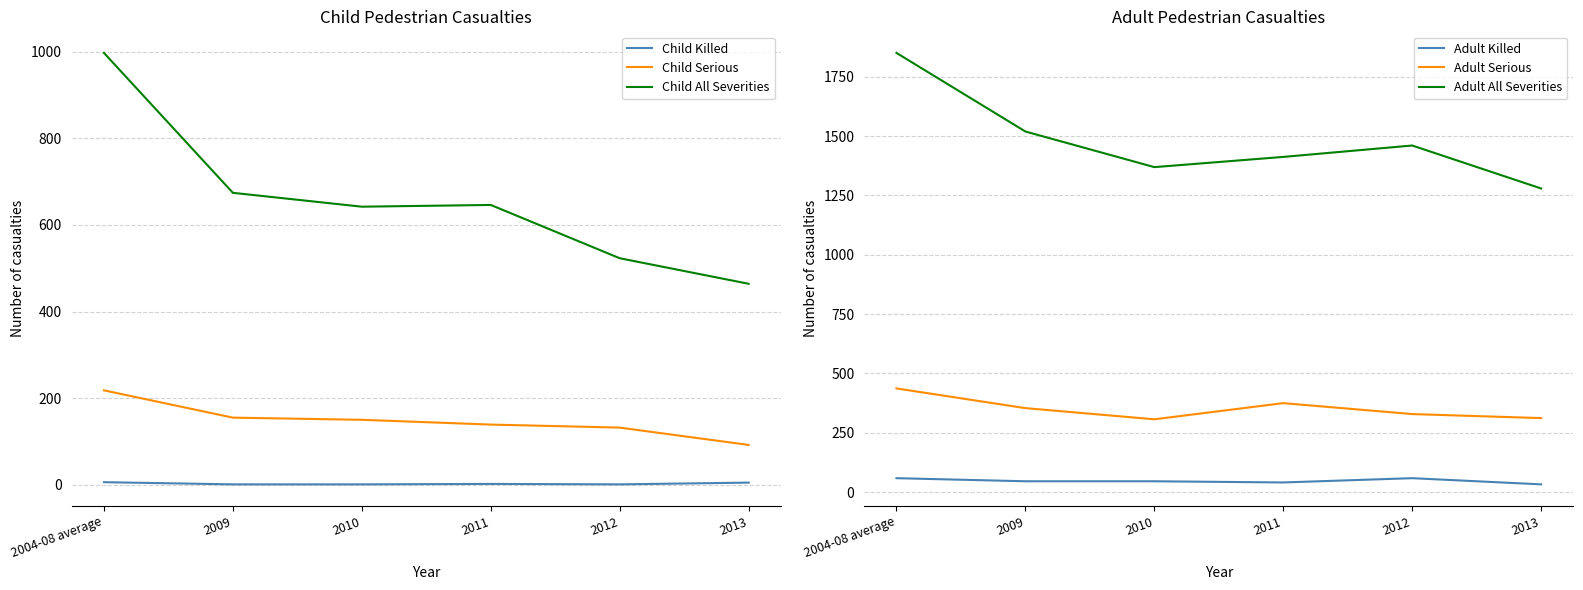

What value does the Adult All Severities series have at 2009?

1519